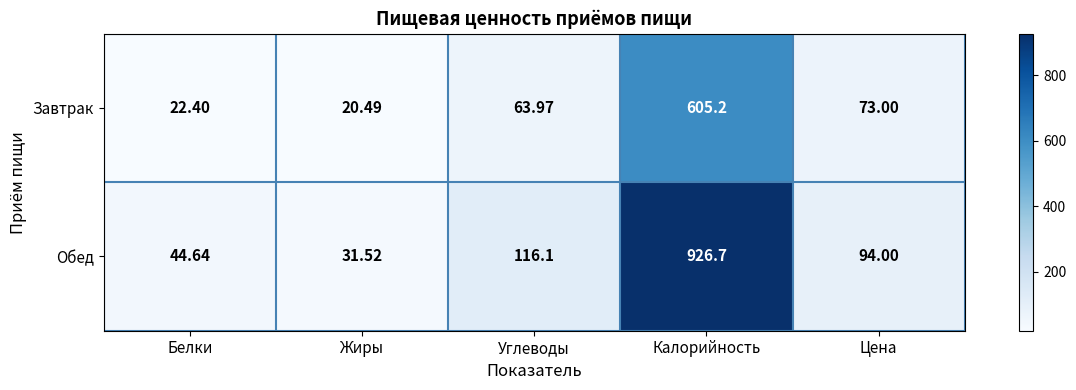

Which category has the highest value in the Завтрак series?

Калорийность